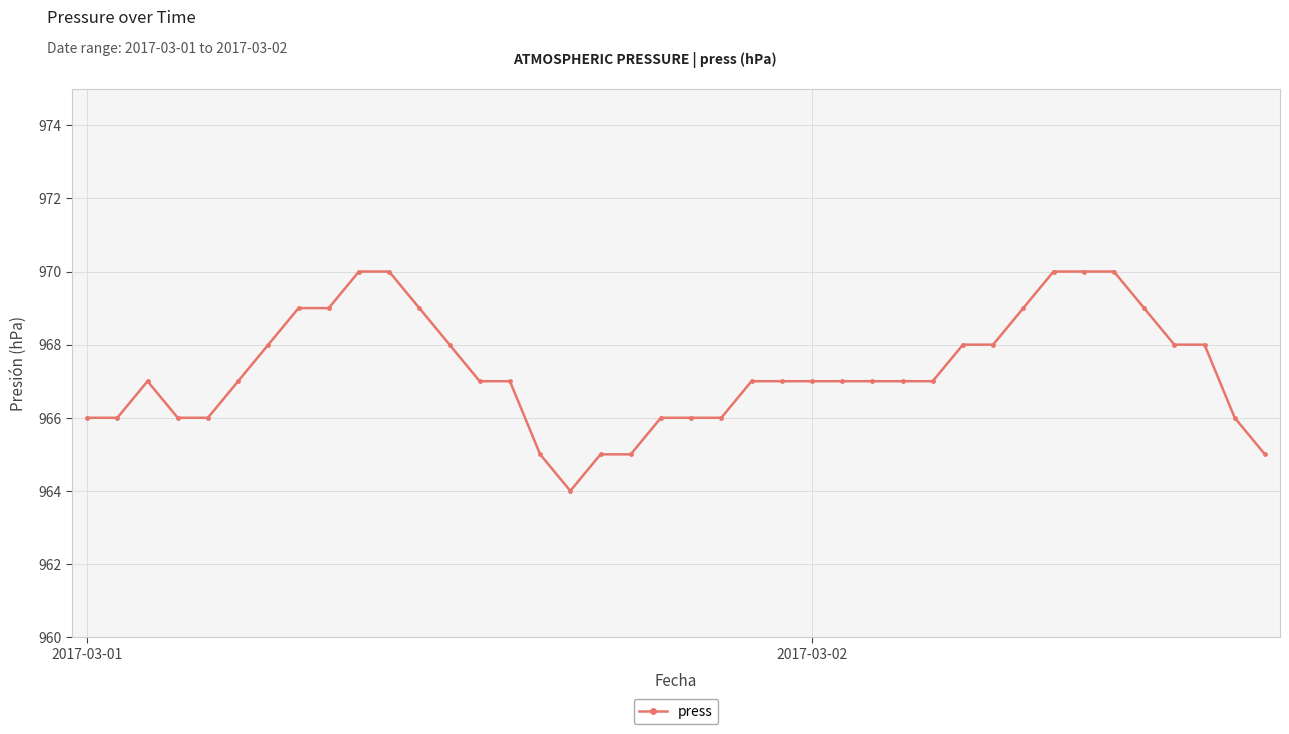

What is the smallest value displayed?

964